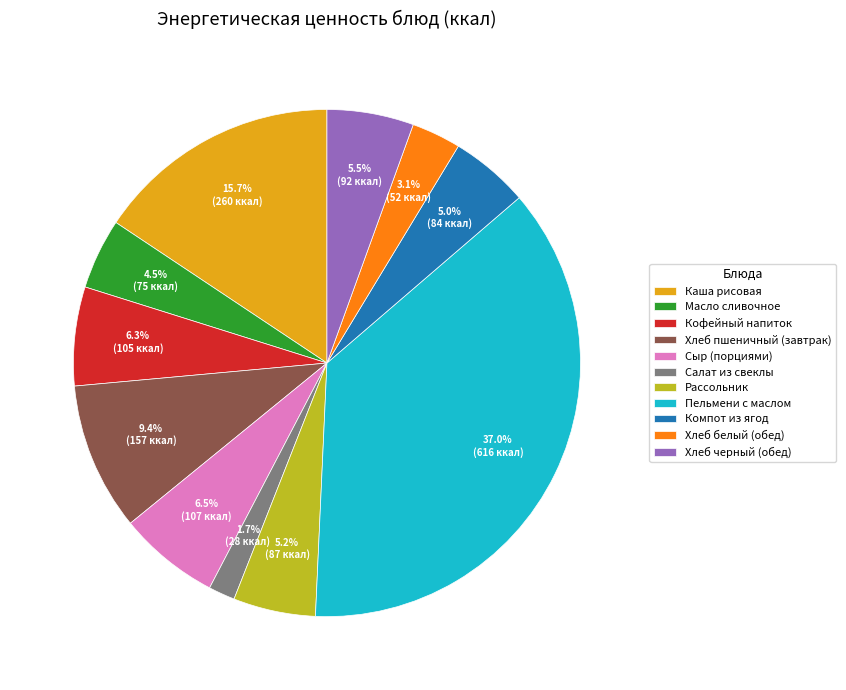

What percentage is the Кофейный напиток slice, to the nearest percent?

6%